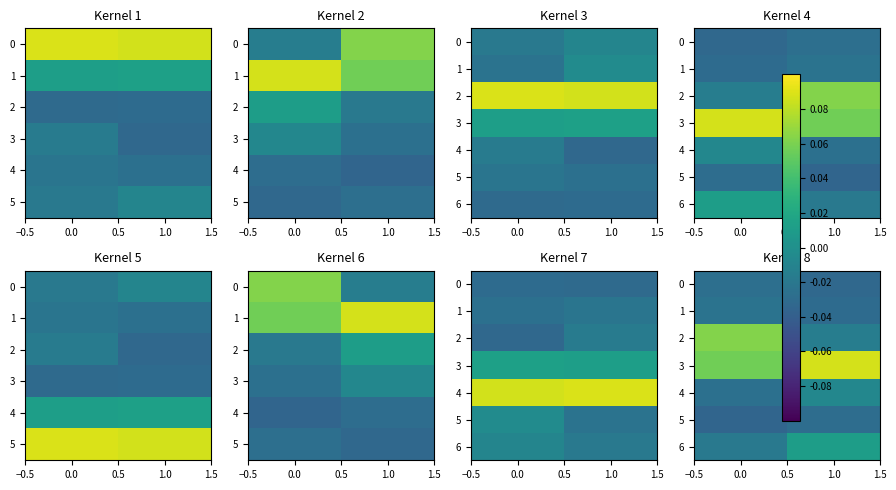

Count the number of data series in this chart.

7